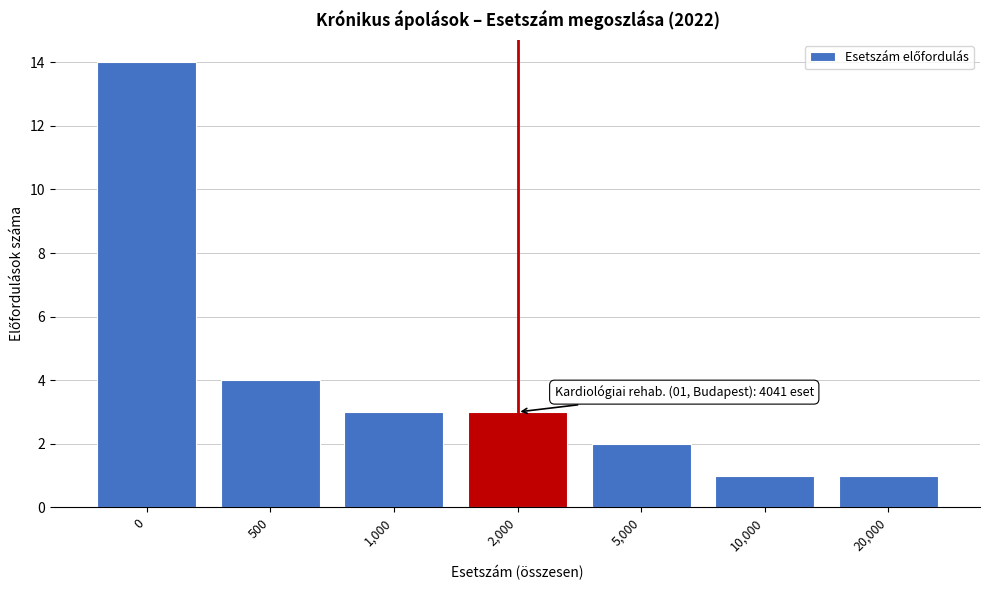

Reading right to left, extract all data points from this chart.

1	1	2	3	3	4	14